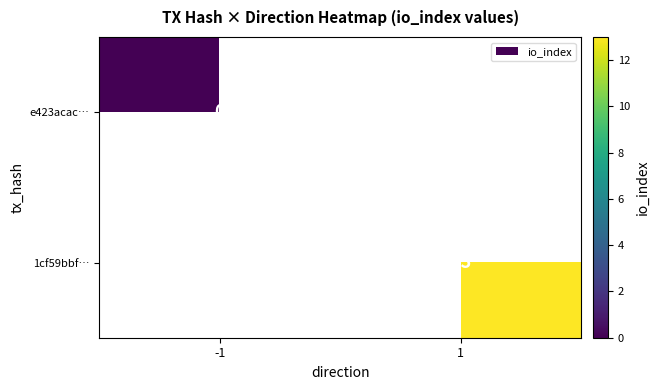

The 1cf59bbf… series shows 13 at 1. True or false?

True